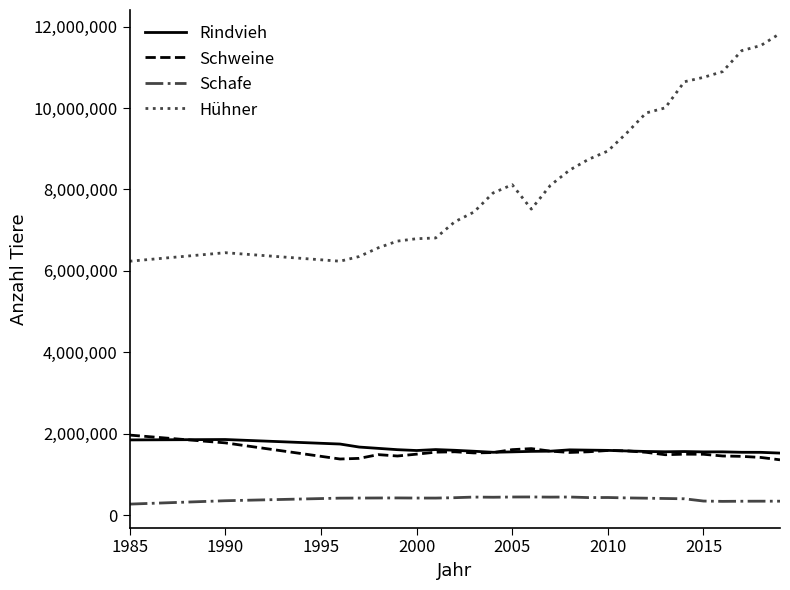

What is the minimum value shown in the chart?

271780